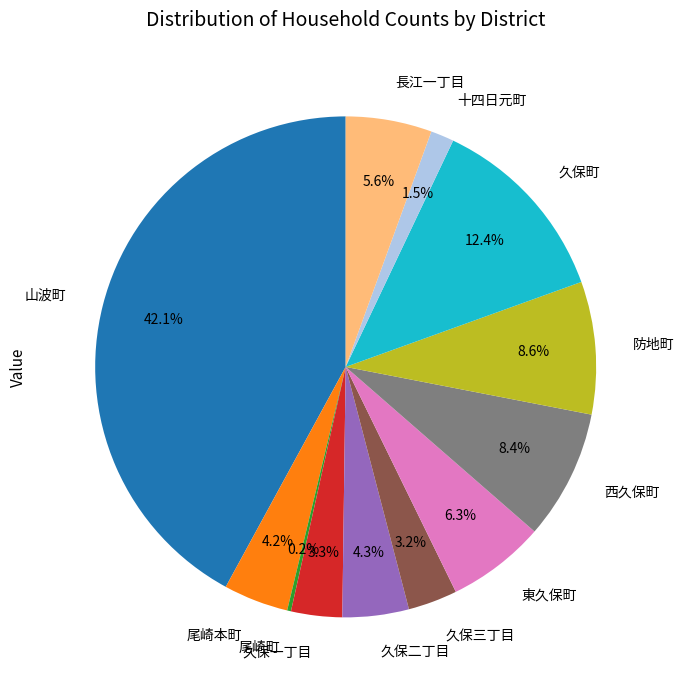

To the nearest percent, what portion does 尾崎本町 represent?

4%